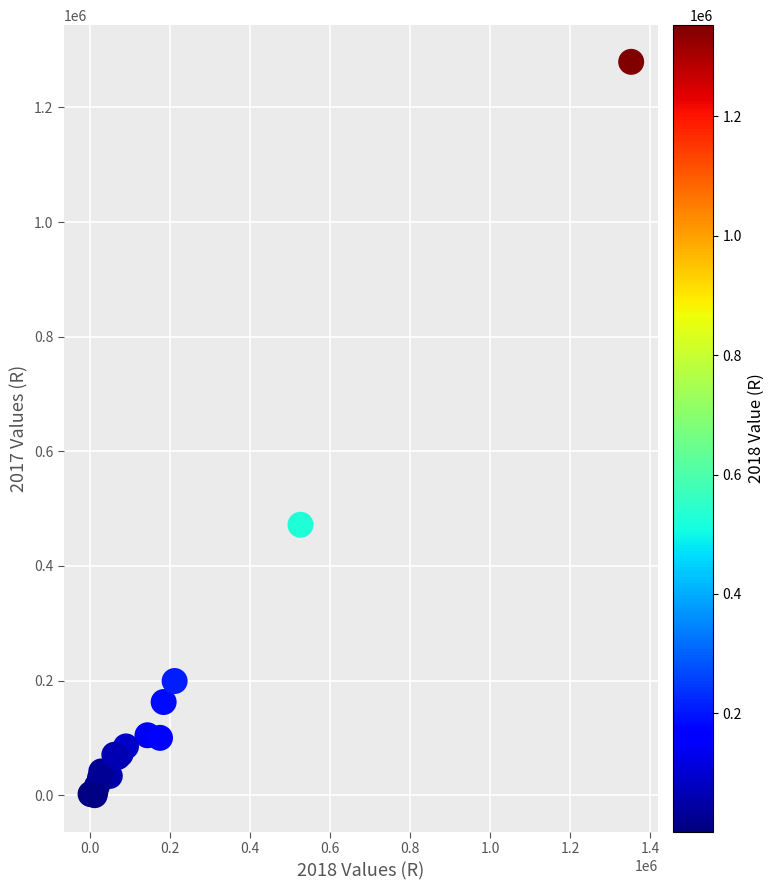

What Y value in the scatter plot is closest to 639739?

471759.0